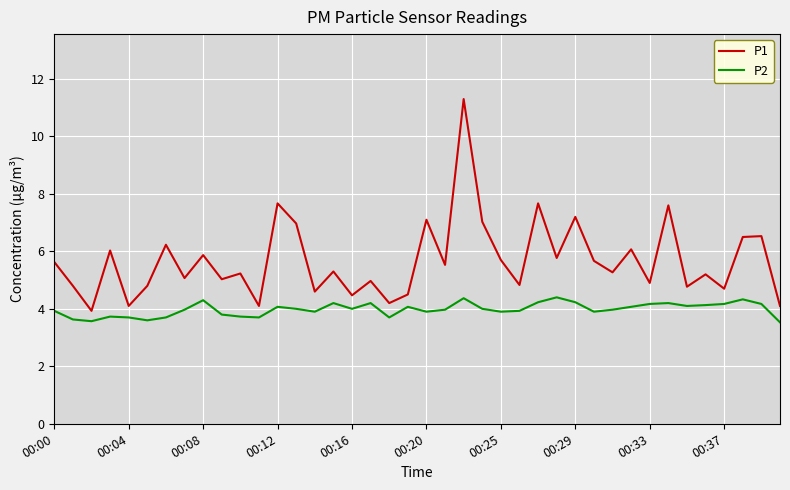

True or false: P2 and P1 cross at least once.

False